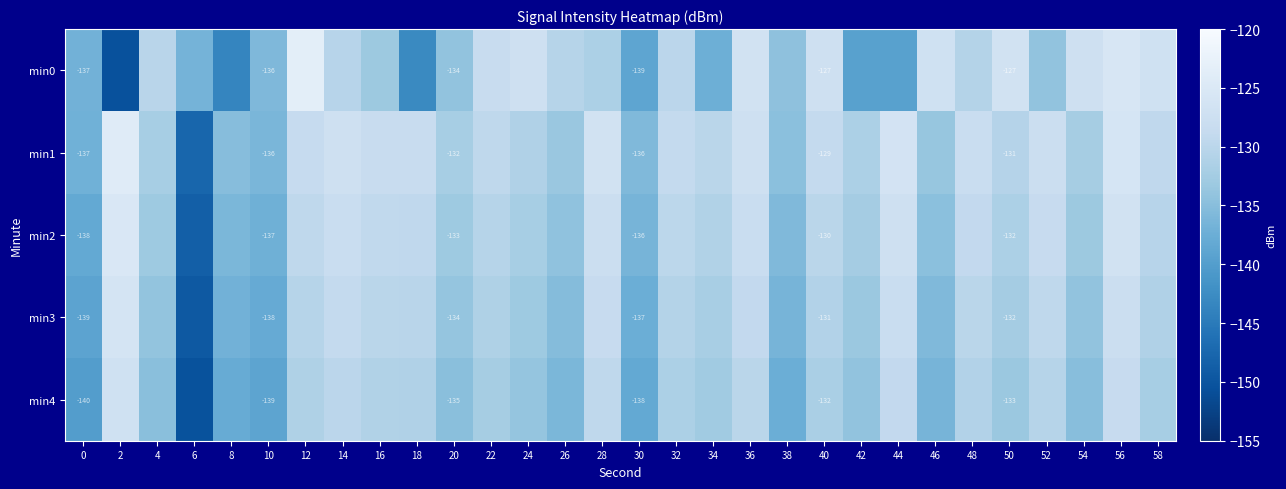

How many values in the min0 series exceed -130?

11